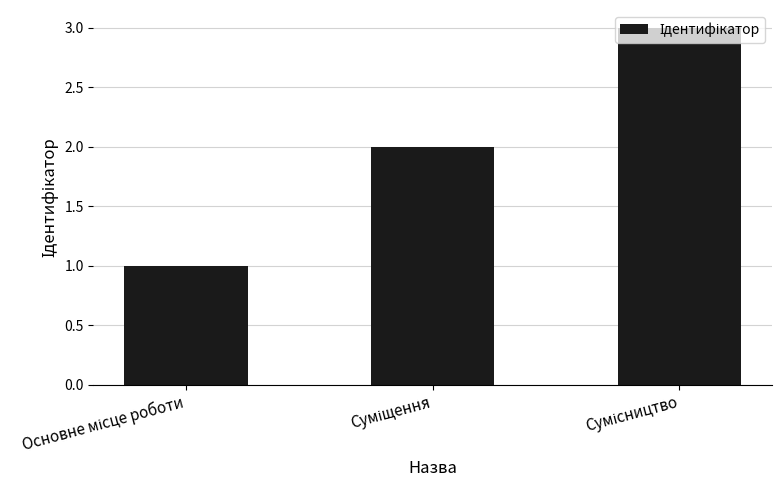

What is the greatest value displayed?

3